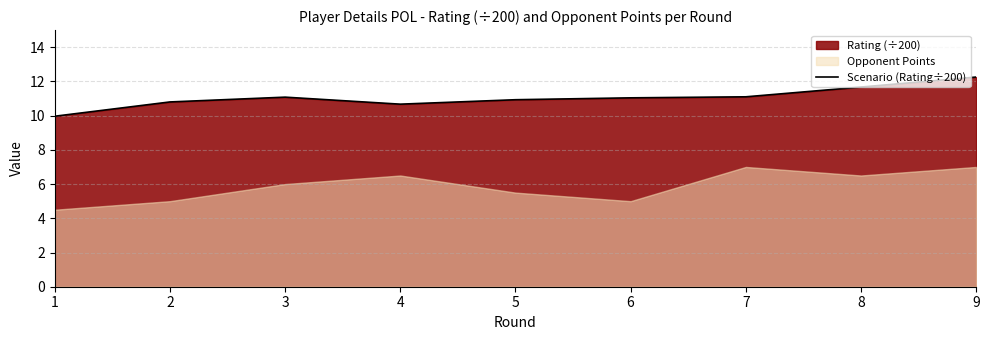

What is the value of the 4th point from the left?

10.7